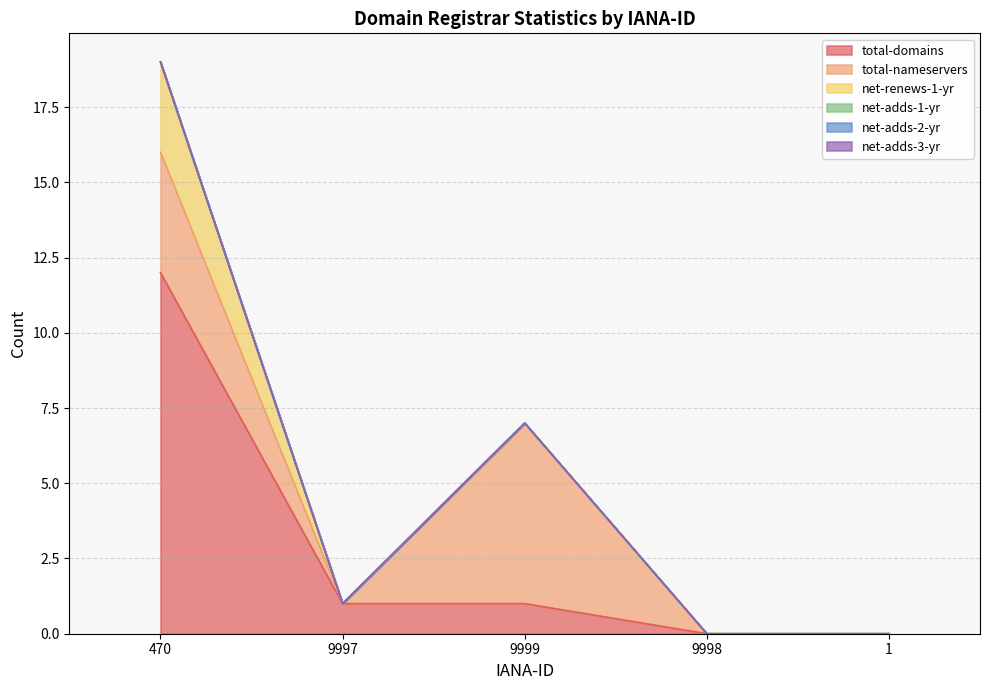

Between 9998 and 9999, which is larger?

9999